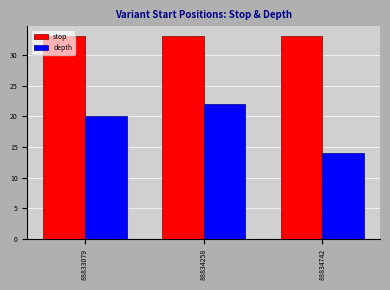

True or false: depth has a value of 22.0 at 88834258.

True